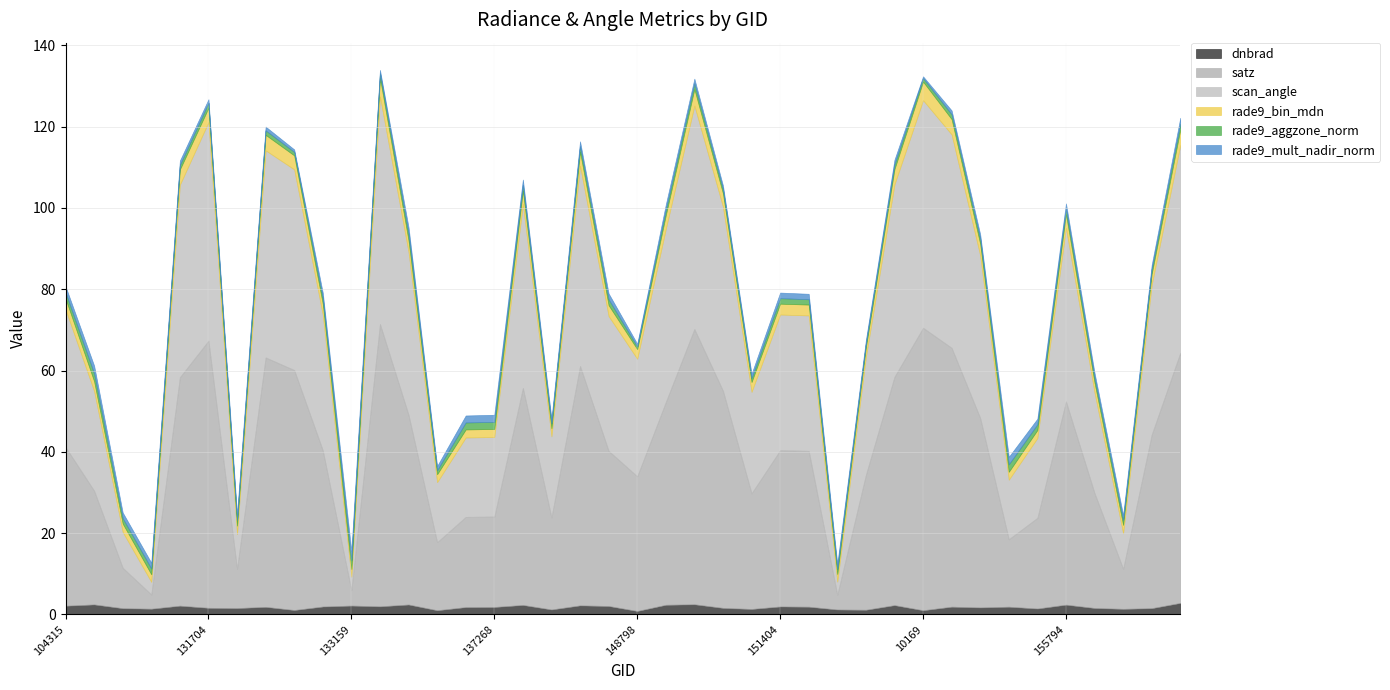

What is the difference between the maximum and minimum values in the scan_angle series?

52.9